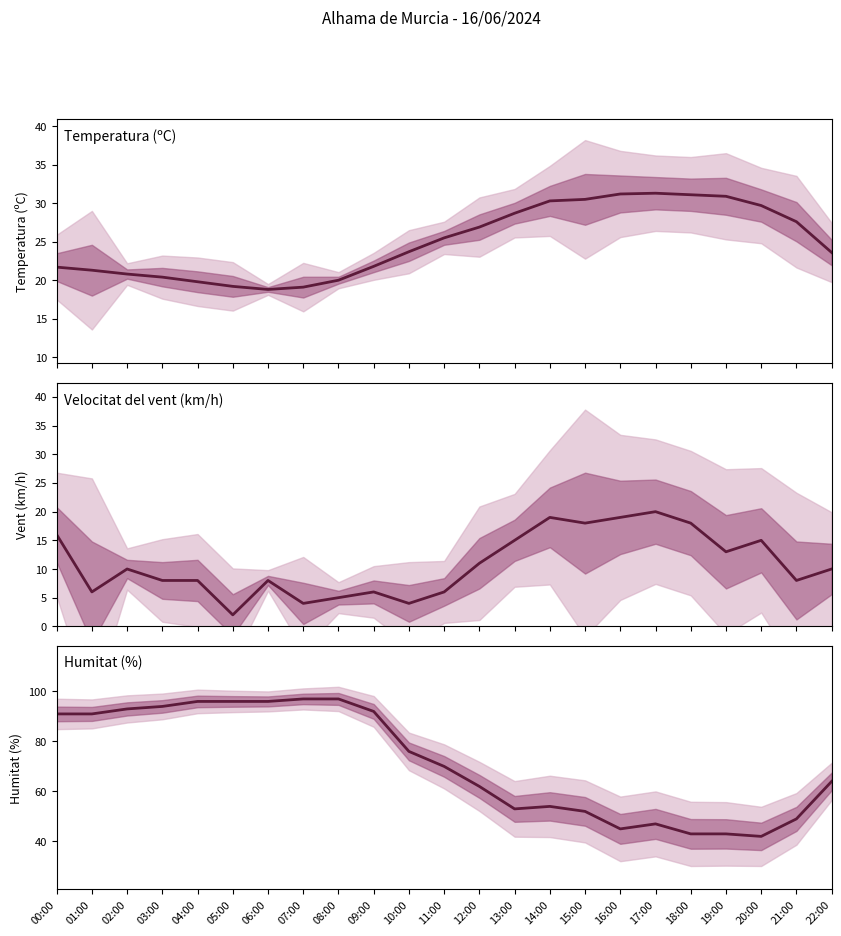

How many values in the Velocitat del vent (km/h) series are below 10?

11